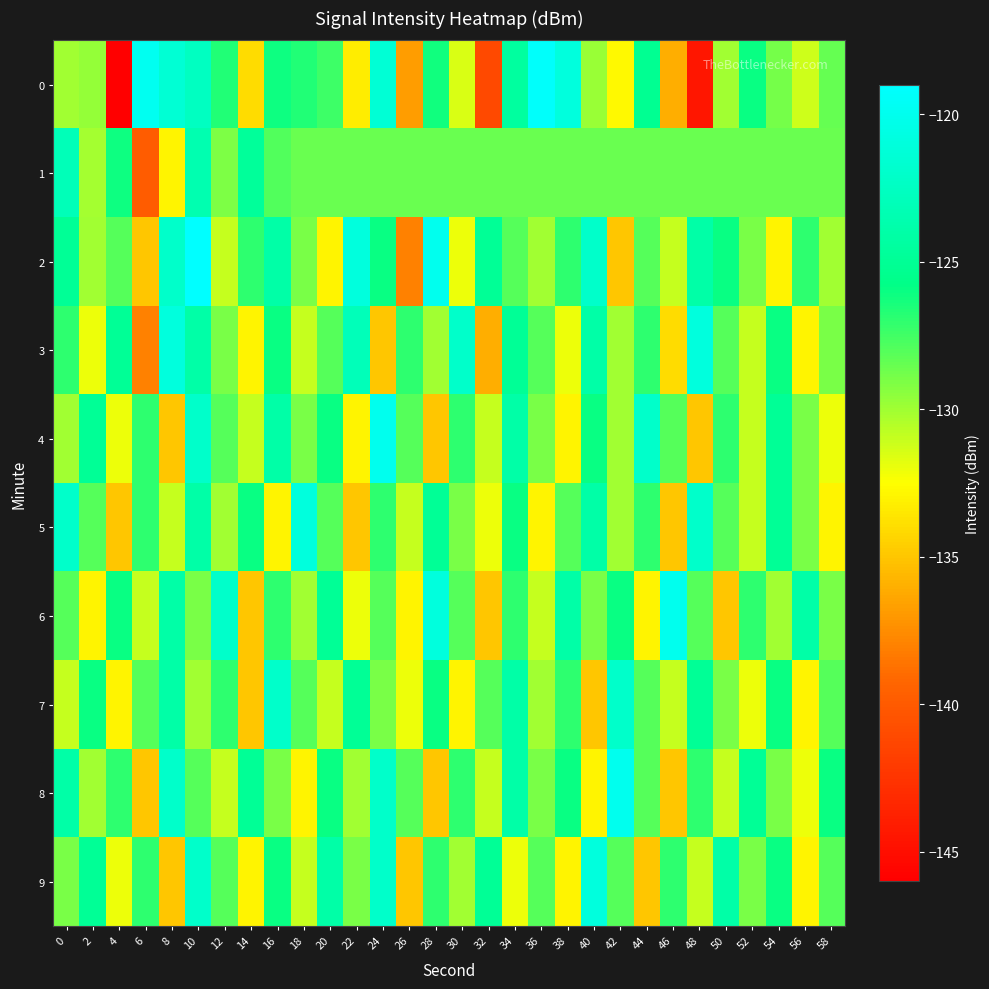

At how many categories does at least one series exceed -129?

30